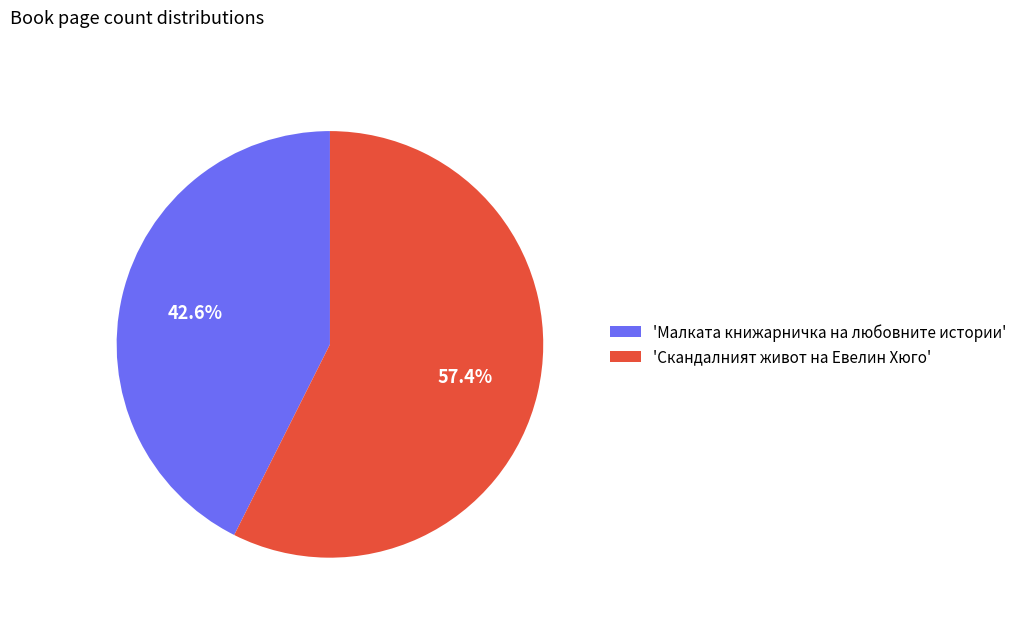

Which category has the smallest portion of the pie?

'Малката книжарничка на любовните истории'